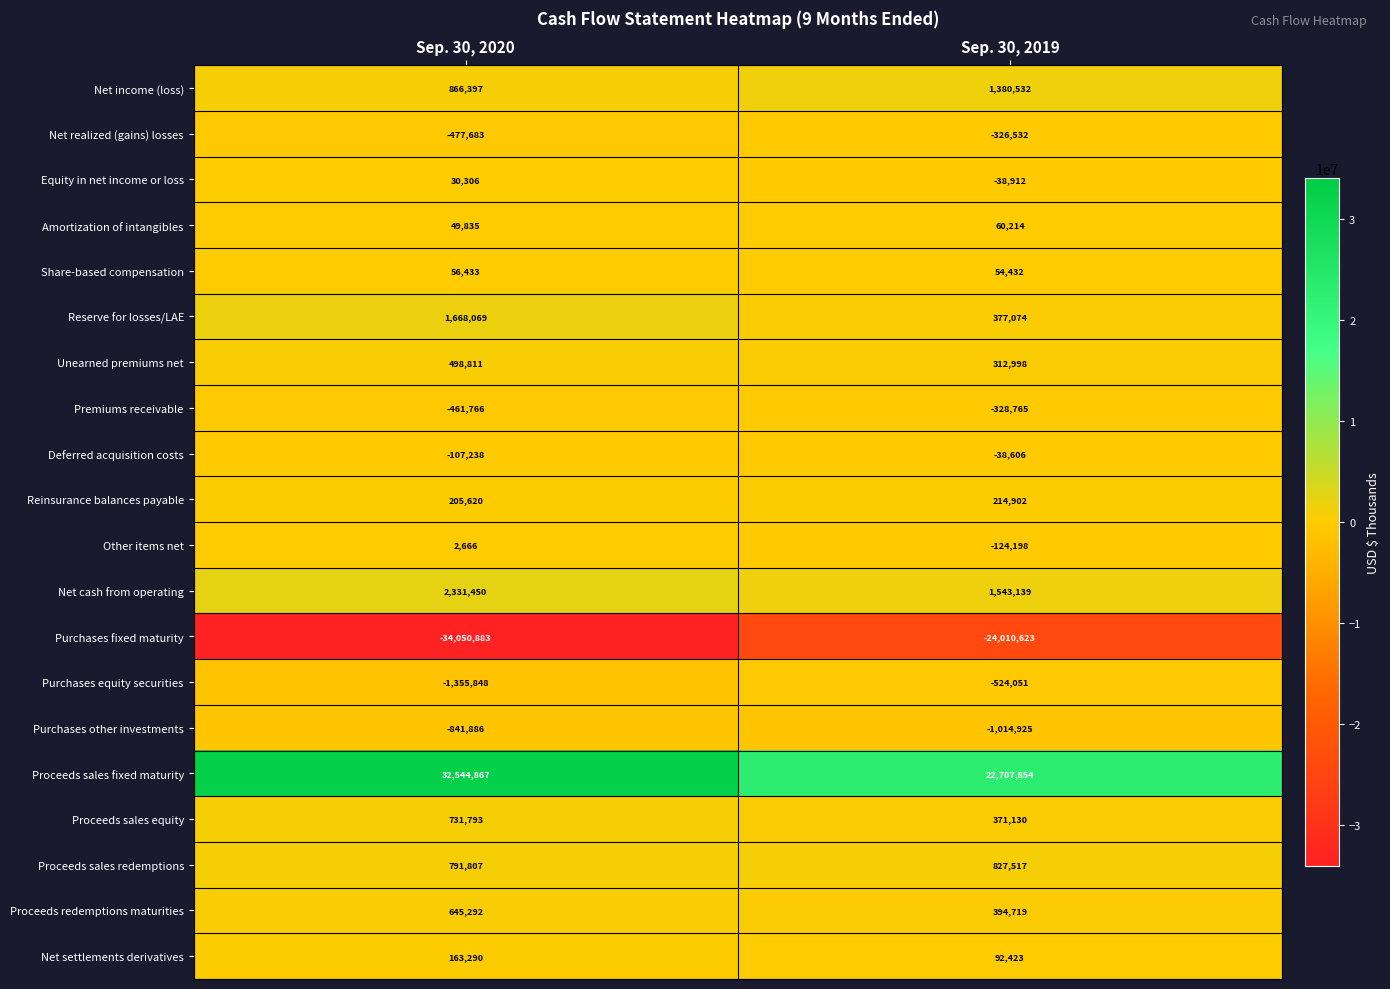

Which series has the widest spread of values?

Purchases fixed maturity